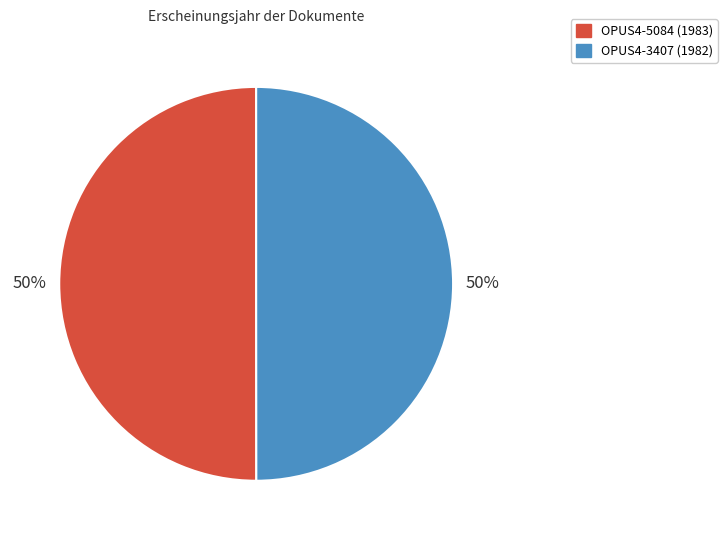

Count the number of slices in the pie.

2